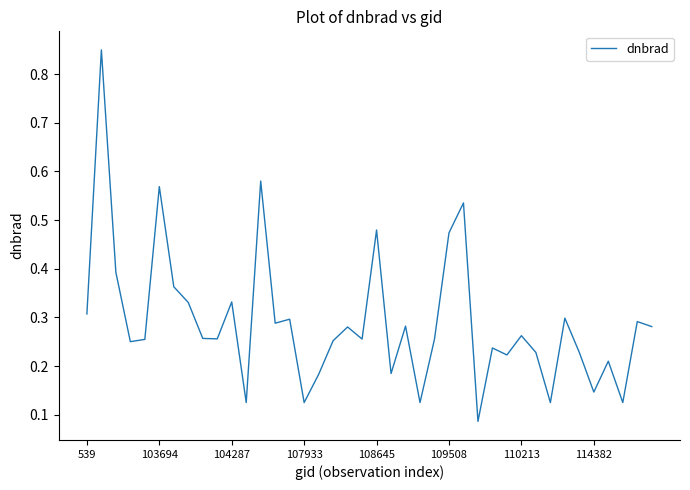

Does the chart have visible grid lines?

No